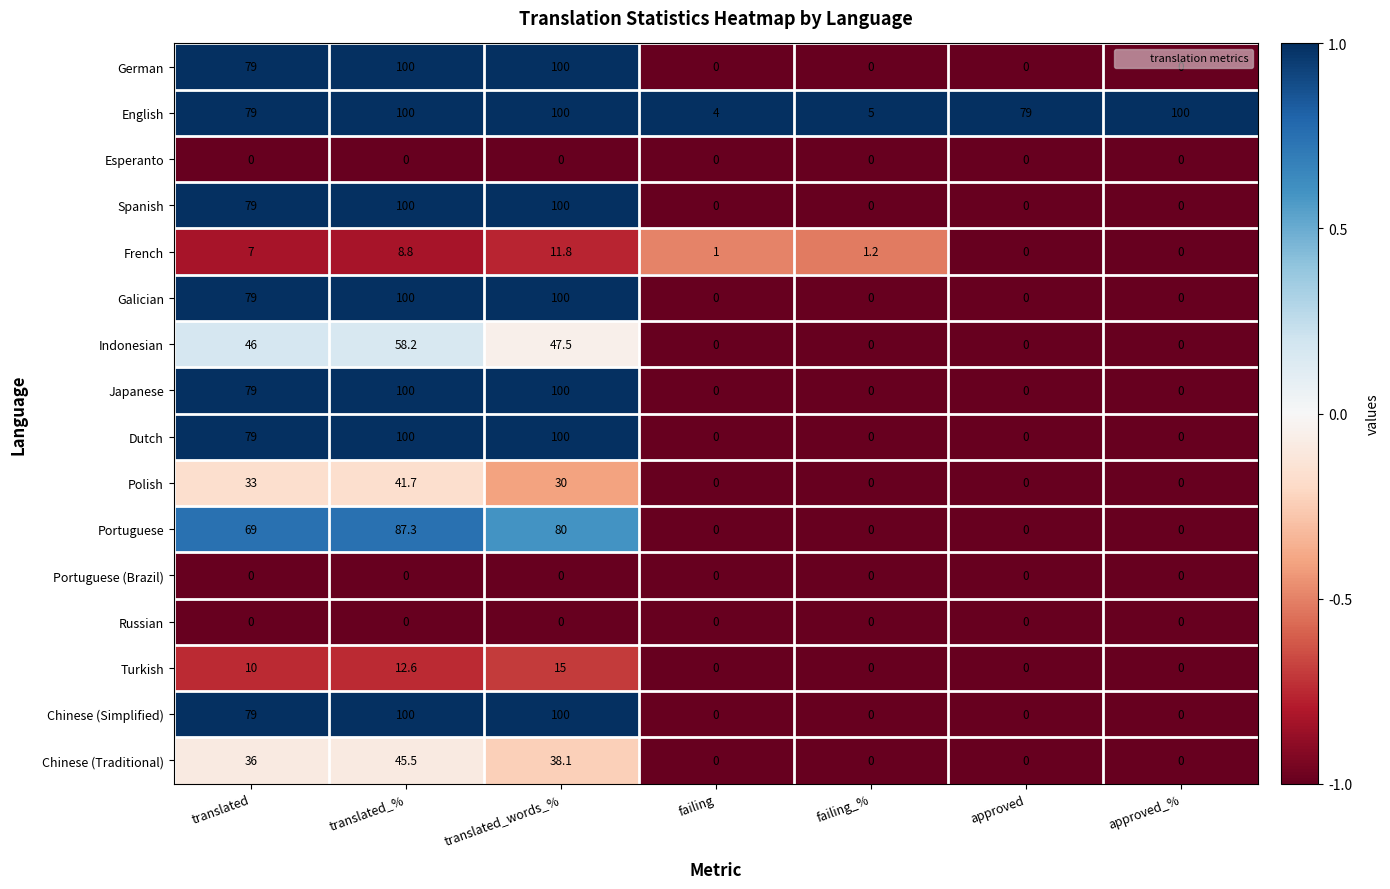

Which category has the highest value in the Turkish series?

translated_words_%